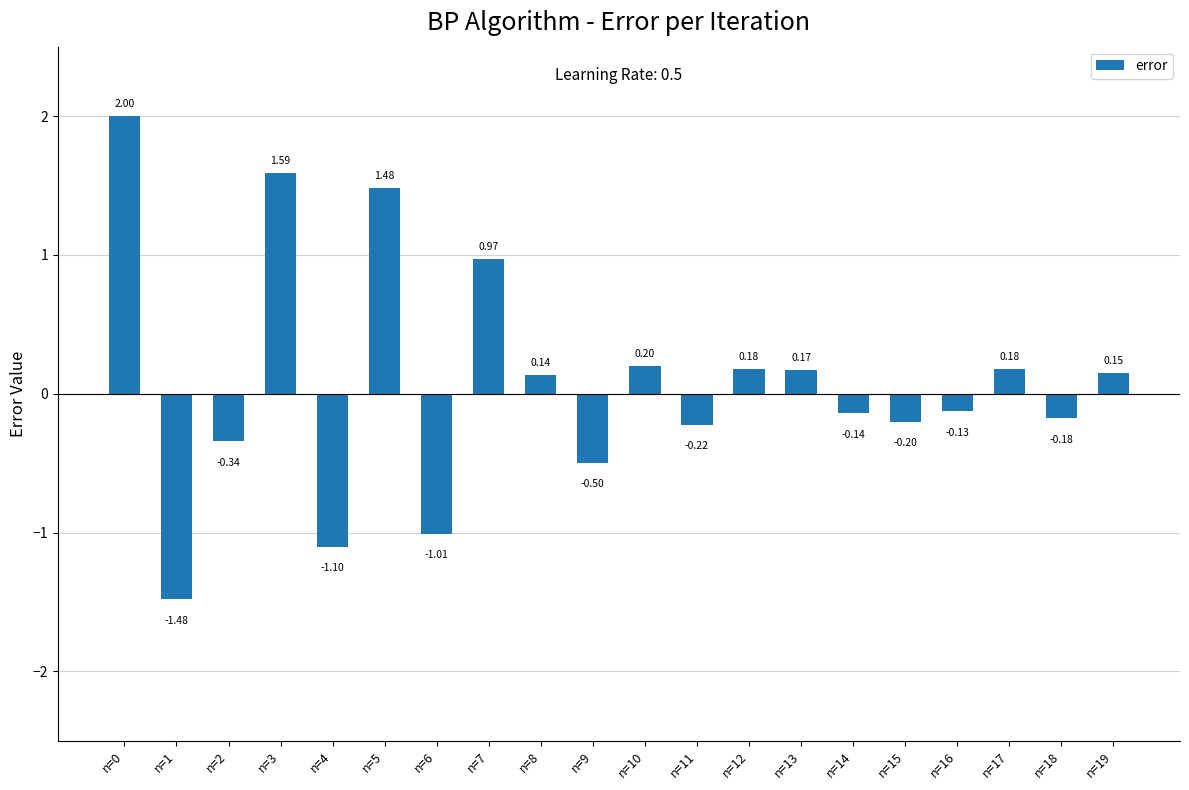

How many values are below 0?

10